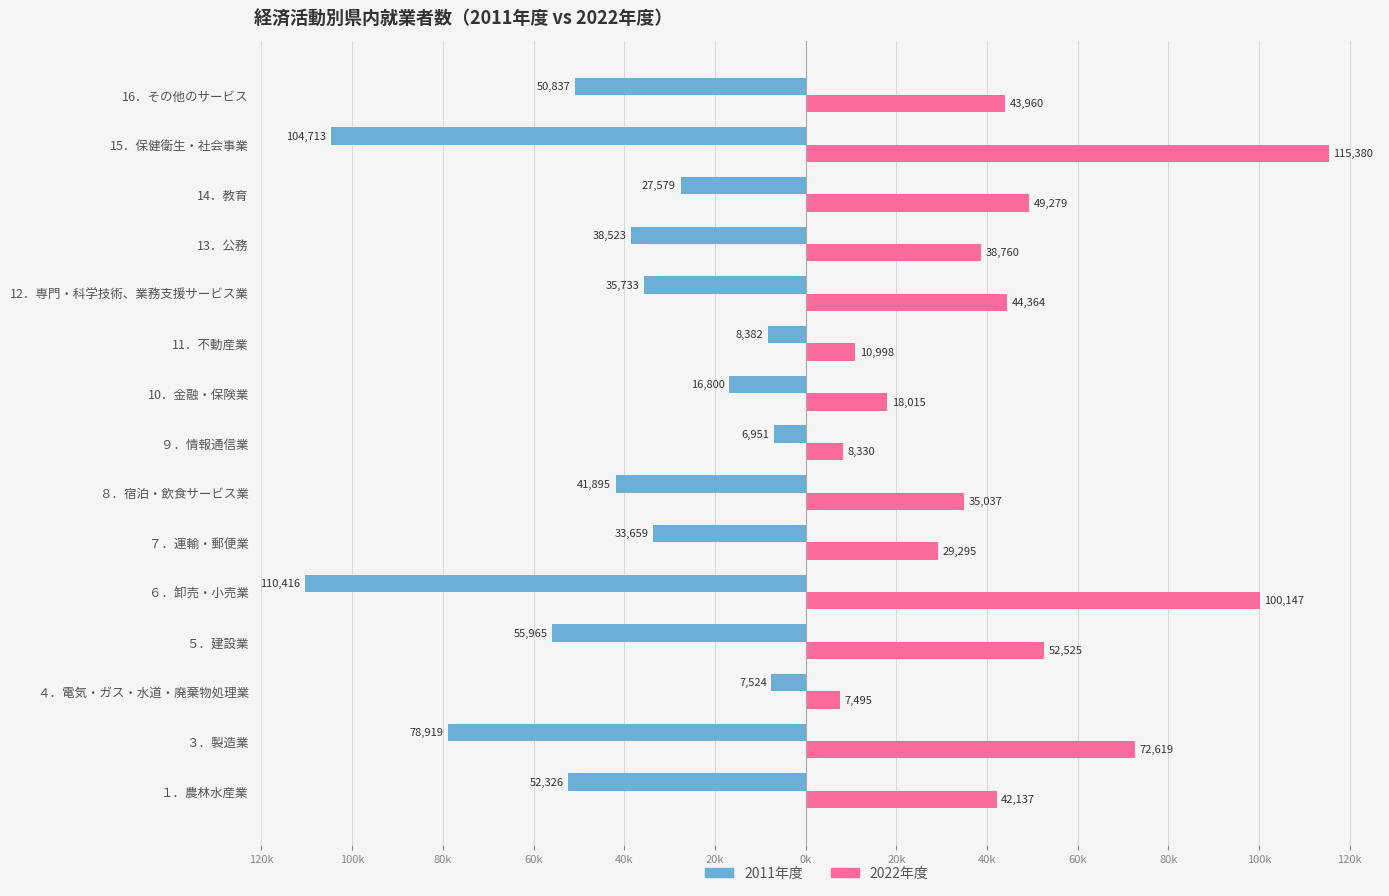

What is the label of the 9th bar from the left?

10．金融・保険業